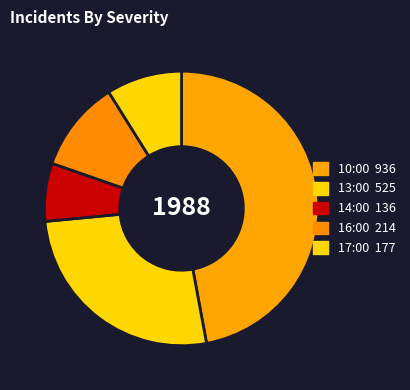

Is it true that 14:00 is 7% of the pie?

True